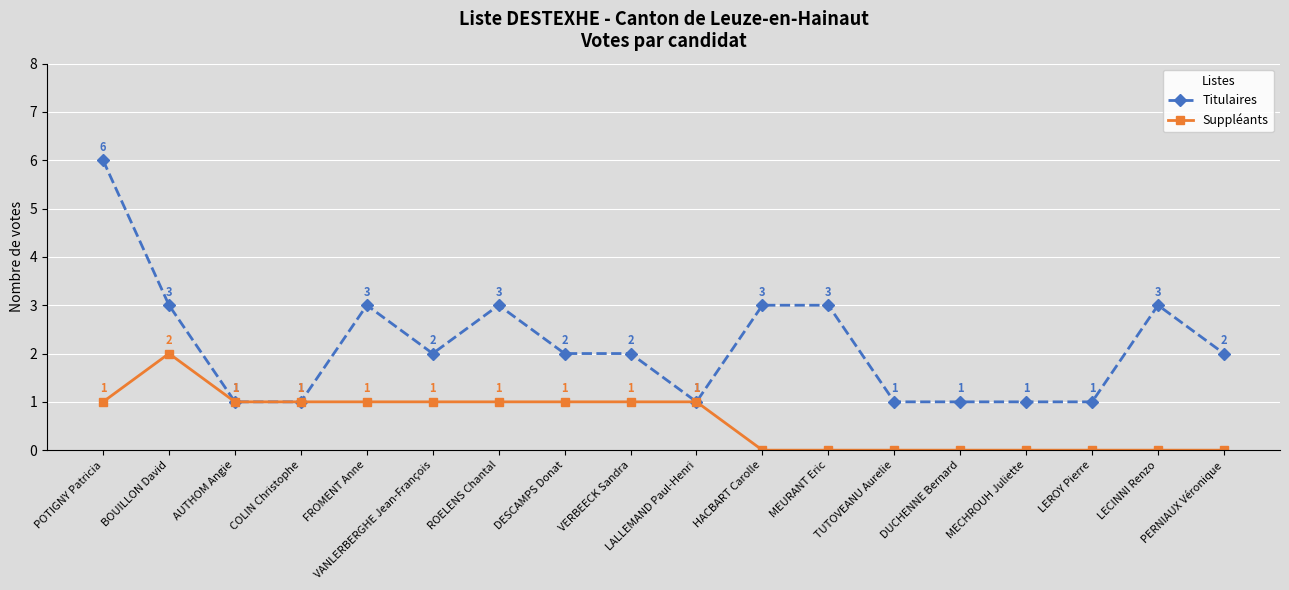

True or false: Titulaires has a value of 3 at MEURANT Eric.

True